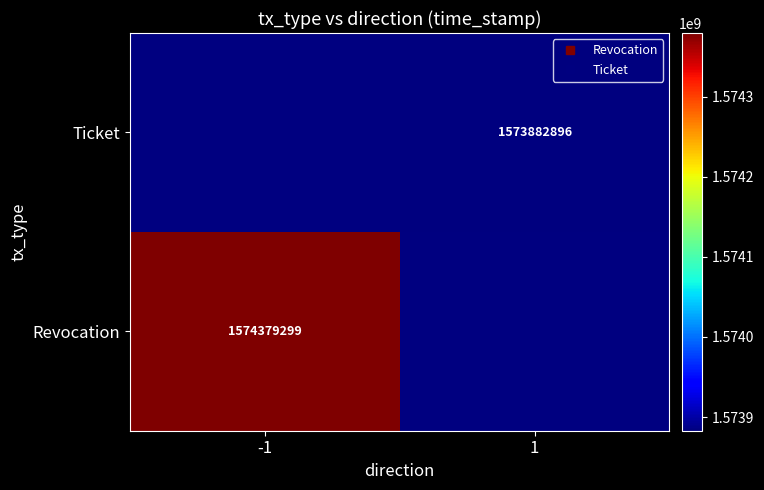

Which label corresponds to the smallest value in the chart?

1